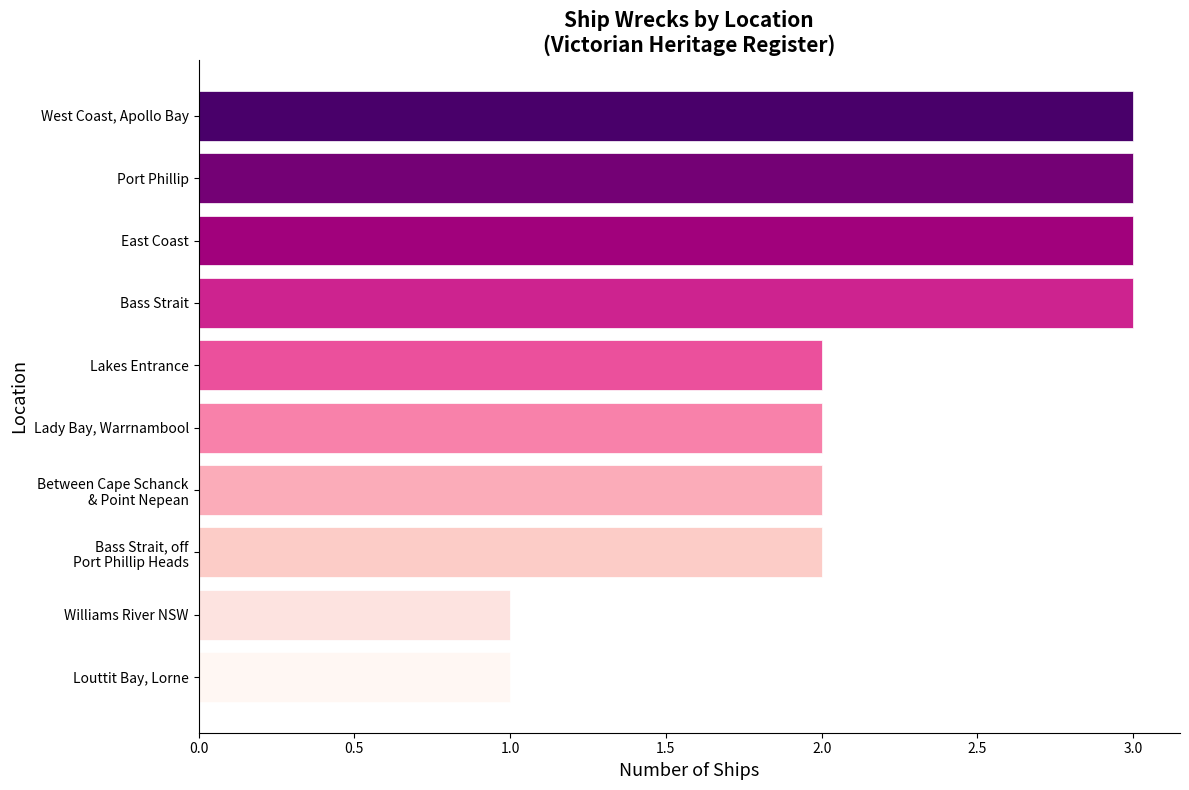

What is the difference between the second highest and second lowest values?

2